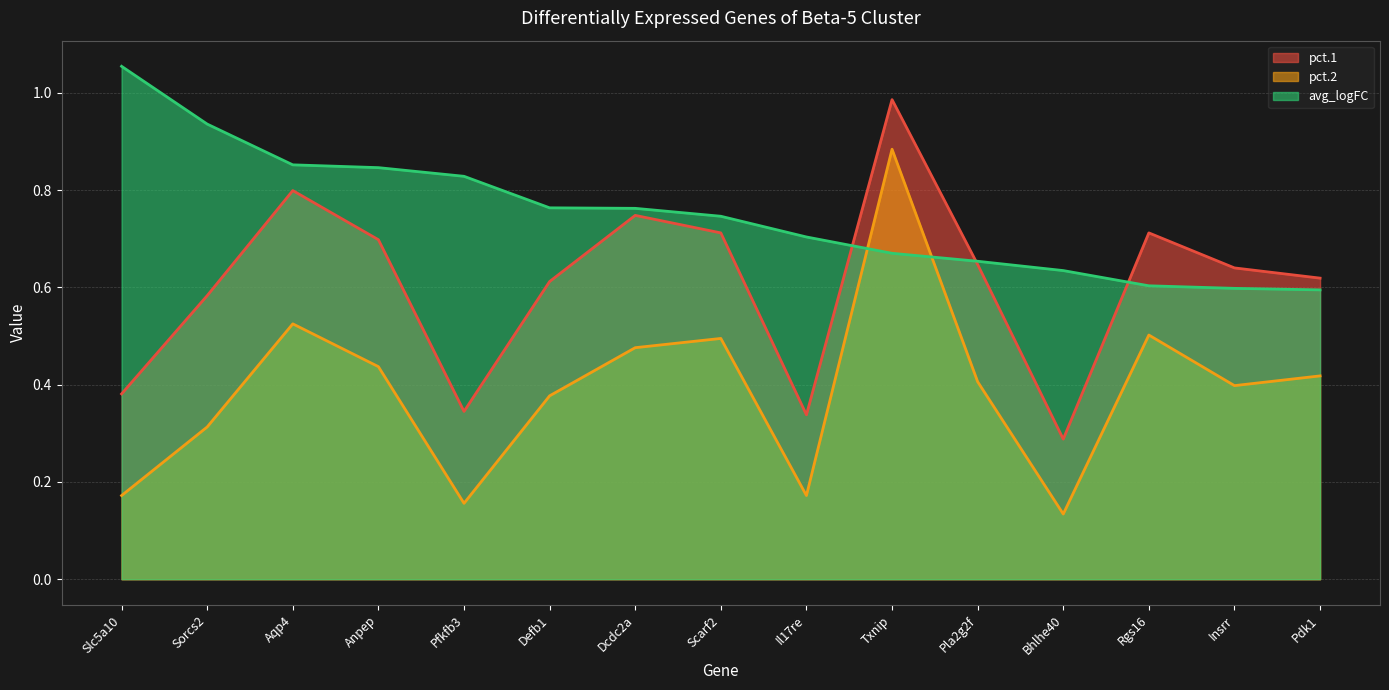

Read the avg_logFC value at Pdk1.

0.6